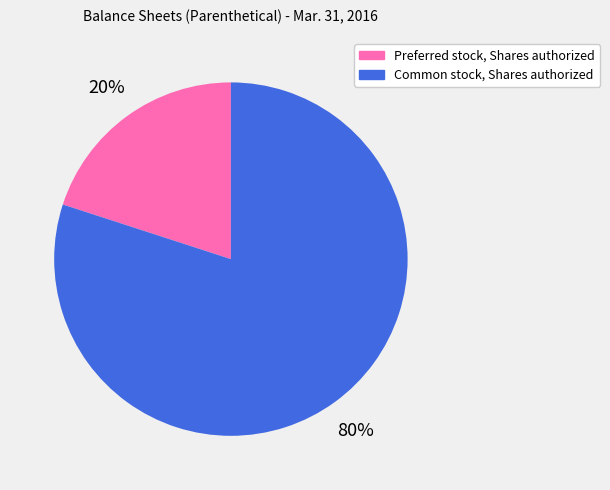

Do Common stock, Shares authorized and Preferred stock, Shares authorized together represent more than half of the pie?

Yes